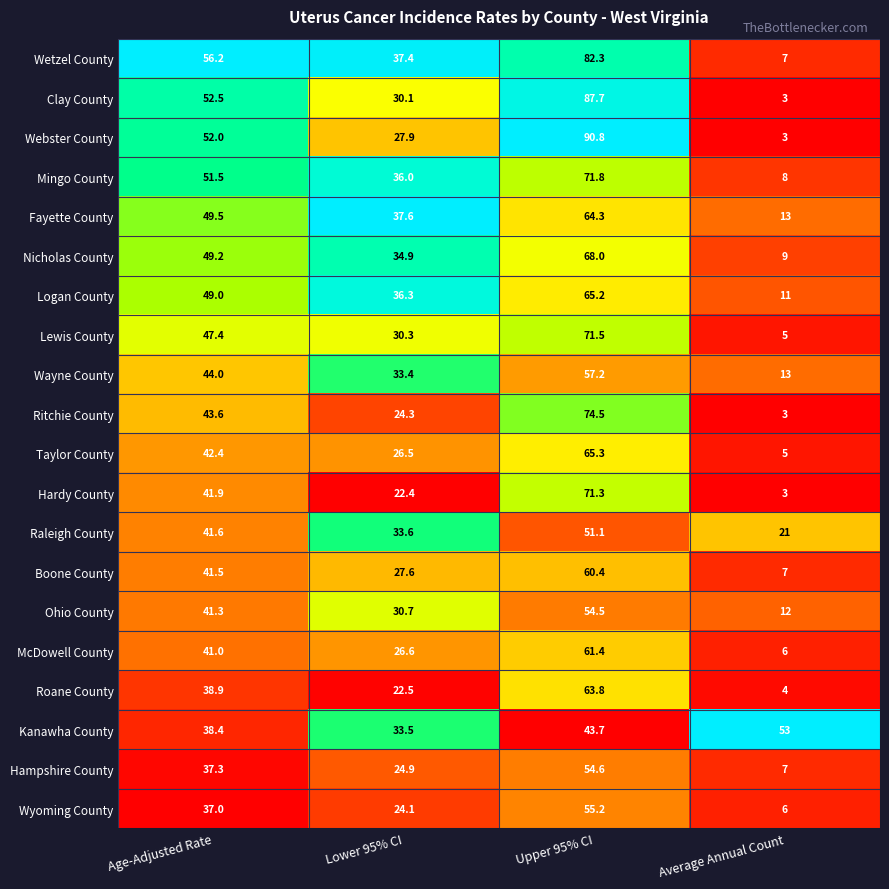

Is it true that Wayne County equals 57.2 at Upper 95% CI?

True